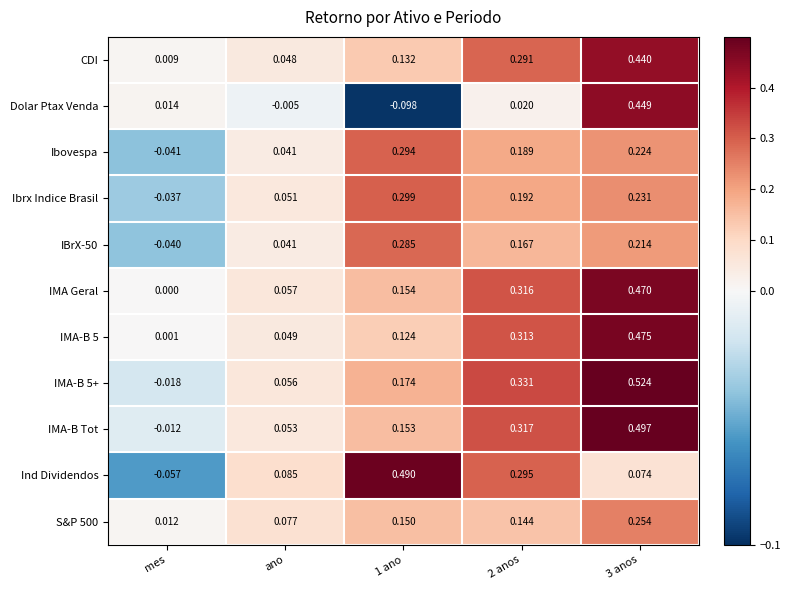

Is the value of IMA-B 5 at mes greater than the value of IMA Geral at 1 ano?

No